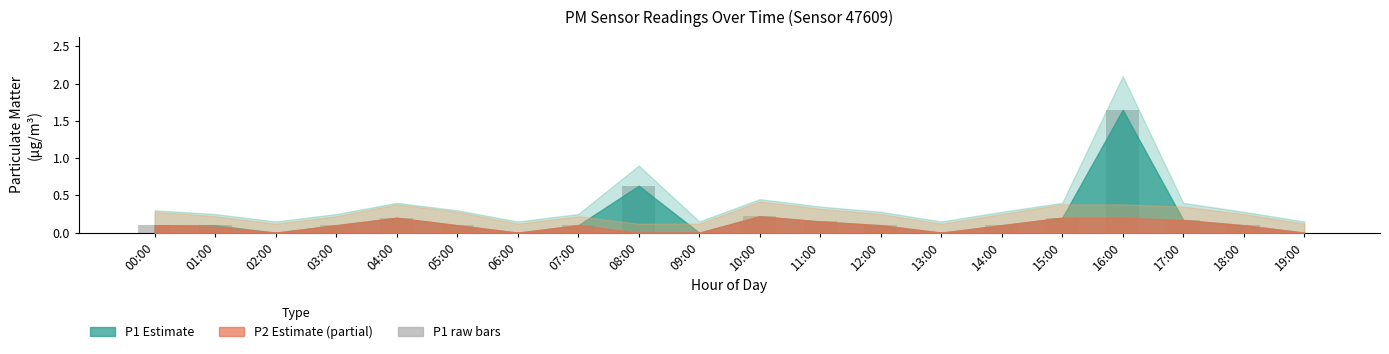

At which category does the chart reach its peak across all series?

16:00